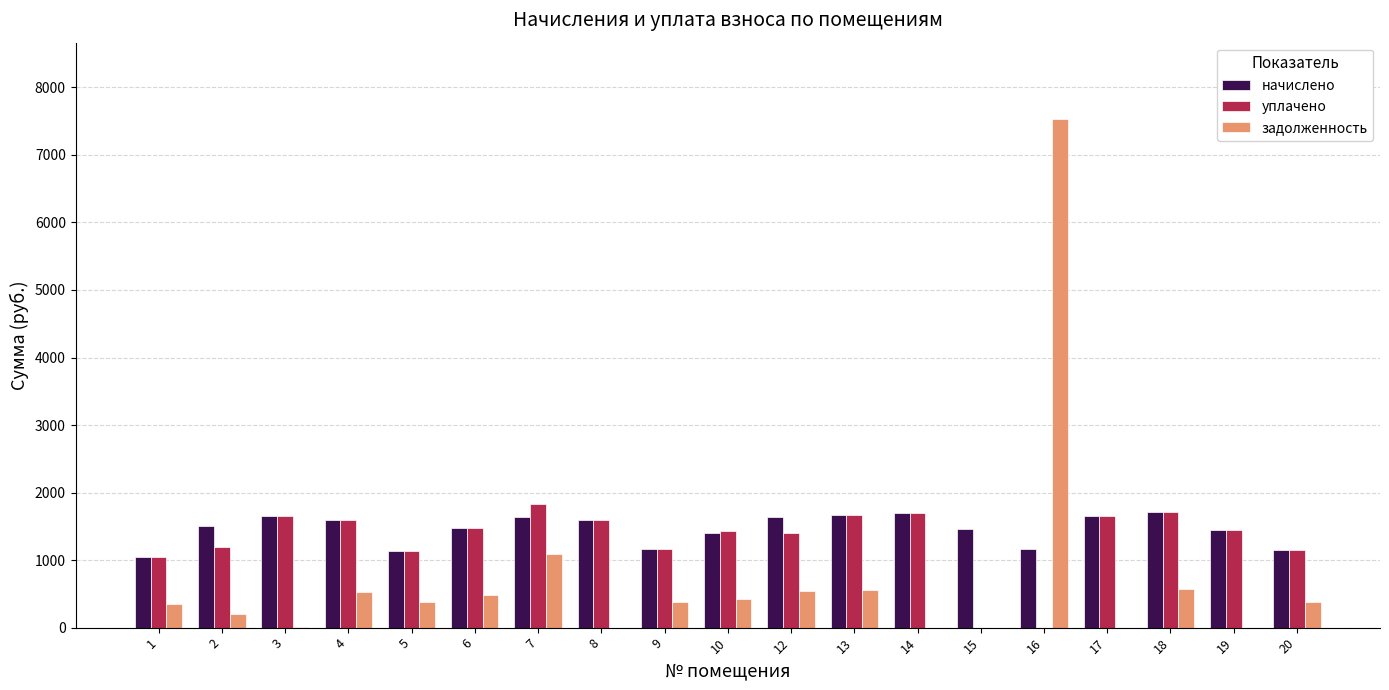

What is the maximum value for задолженность?

7532.7